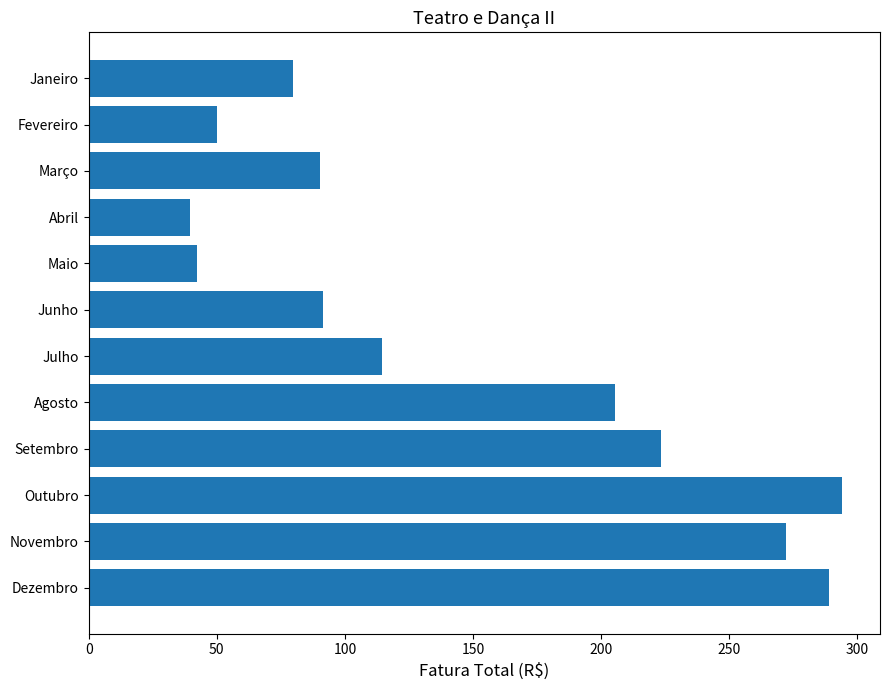

What is the minimum value shown in the chart?

39.6